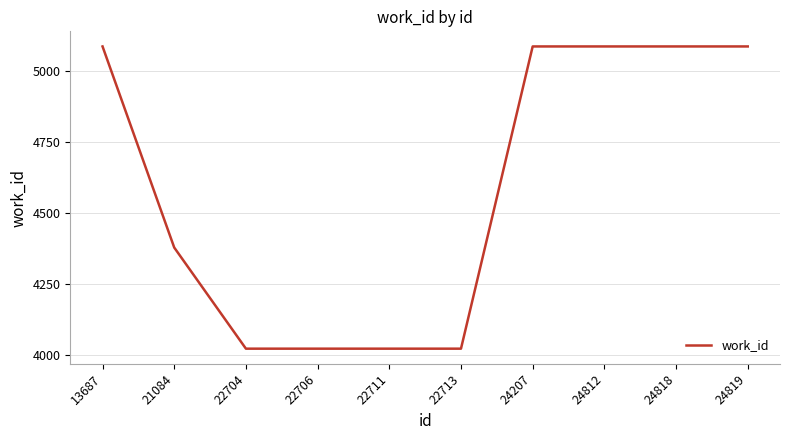

Where is the data nearest to the value 4556?

21084